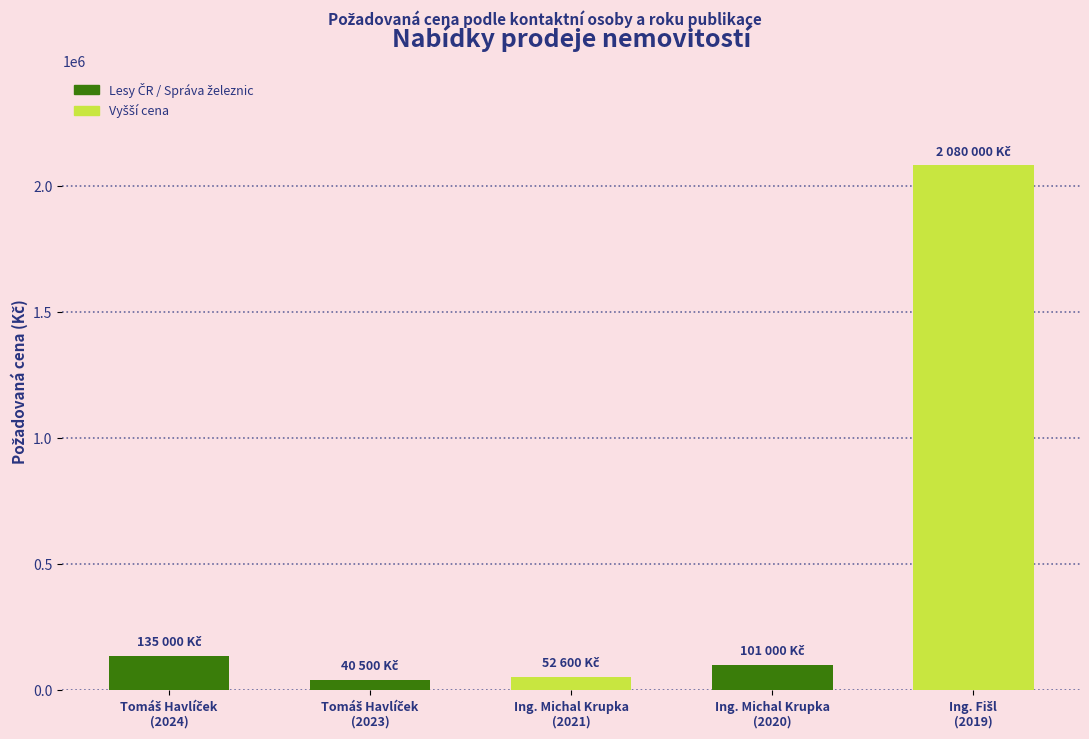

How many values exceed 101000?

2